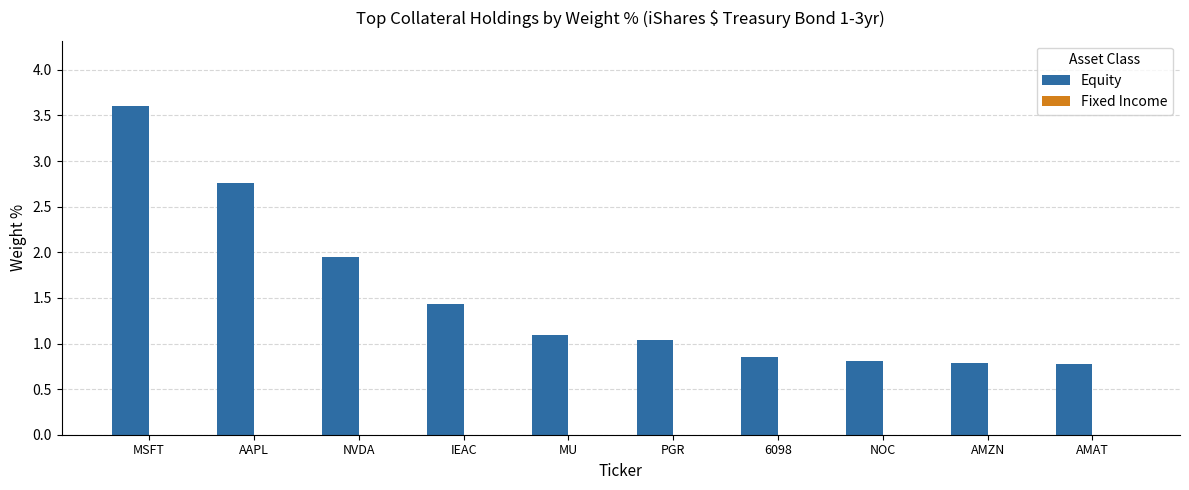

Does the chart contain any negative values?

No